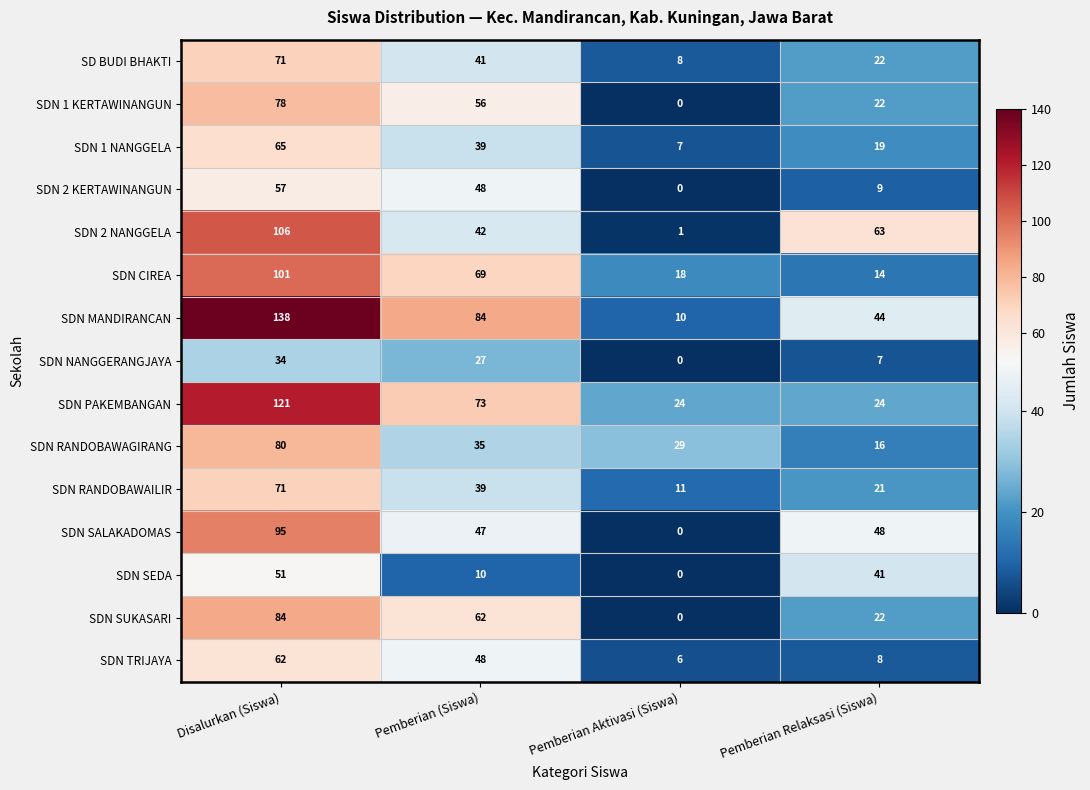

The SDN PAKEMBANGAN series shows 24 at Pemberian Aktivasi (Siswa). True or false?

True